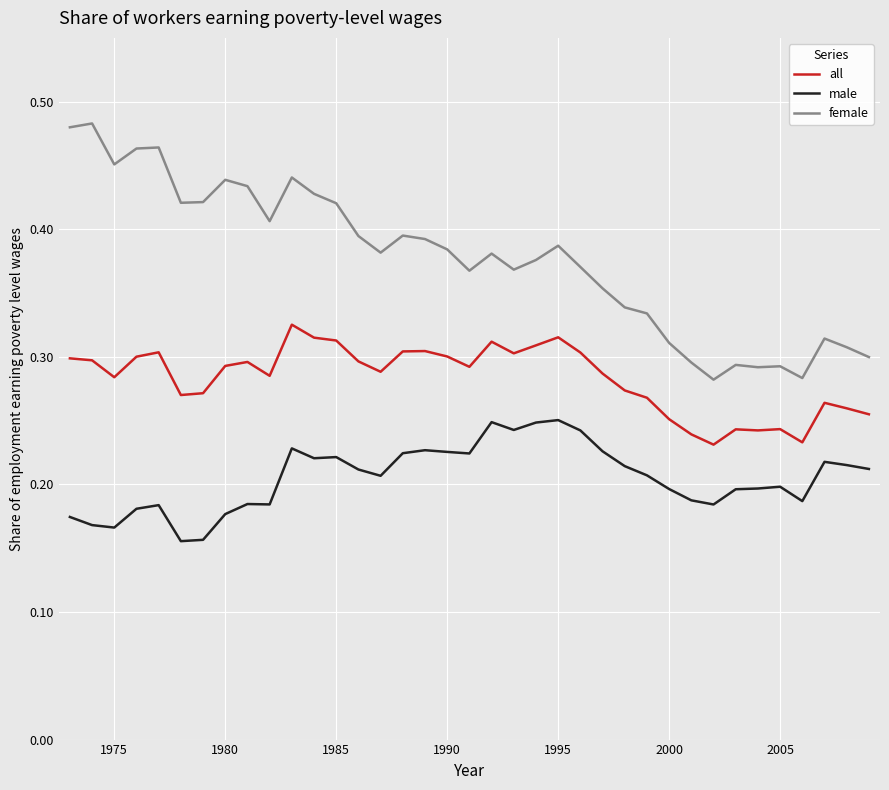

Which series has the largest total across all categories?

female